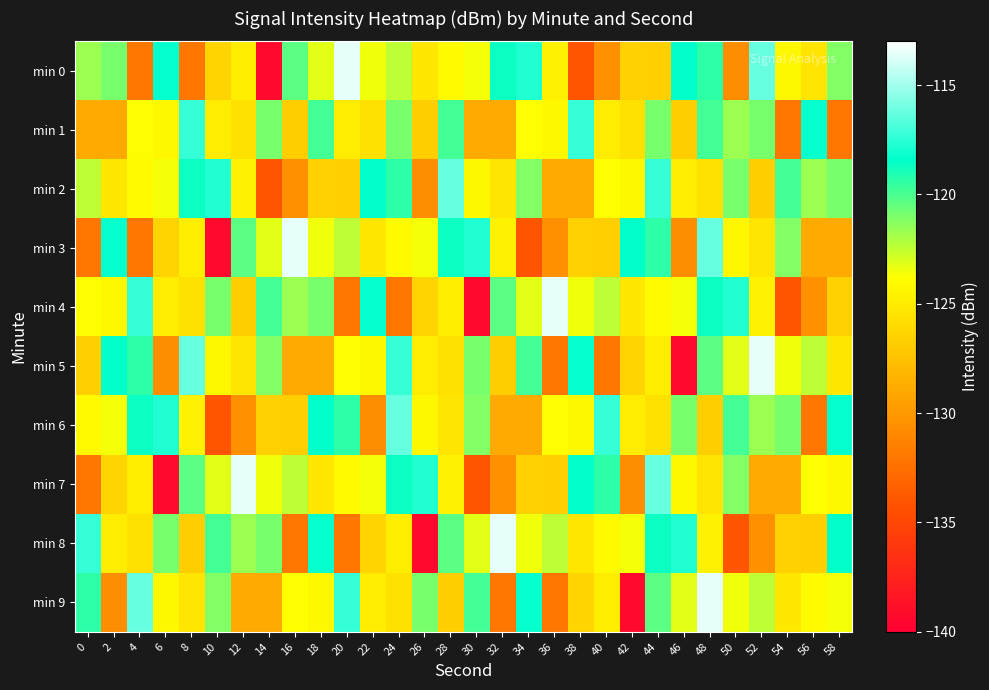

At 46, list the series in order from largest to smallest.

min 8, min 0, min 6, min 9, min 4, min 7, min 2, min 1, min 3, min 5